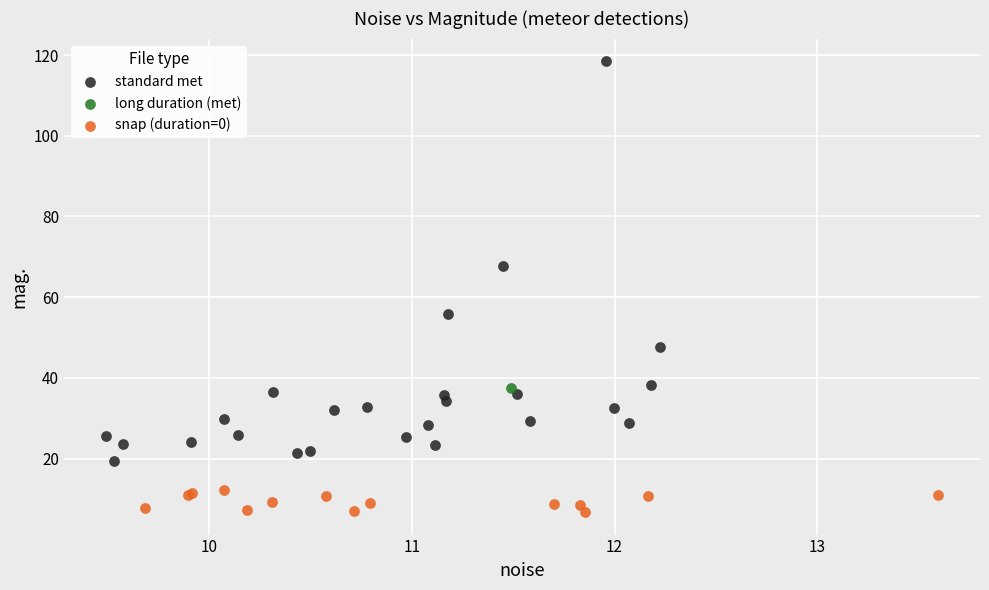

Which series contains the lowest Y value?

snap (duration=0)